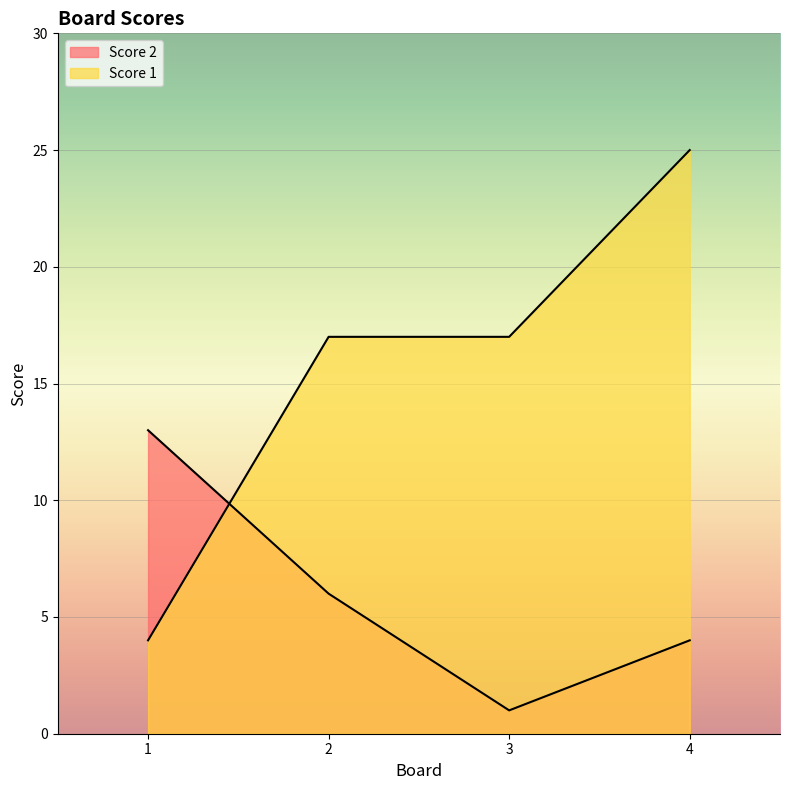

True or false: Score 2 has more than 1 interior local peaks.

False